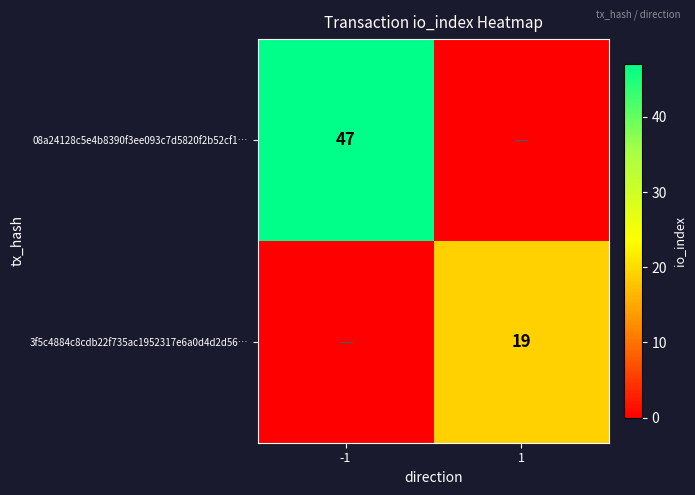

At how many categories does at least one series exceed 18?

2